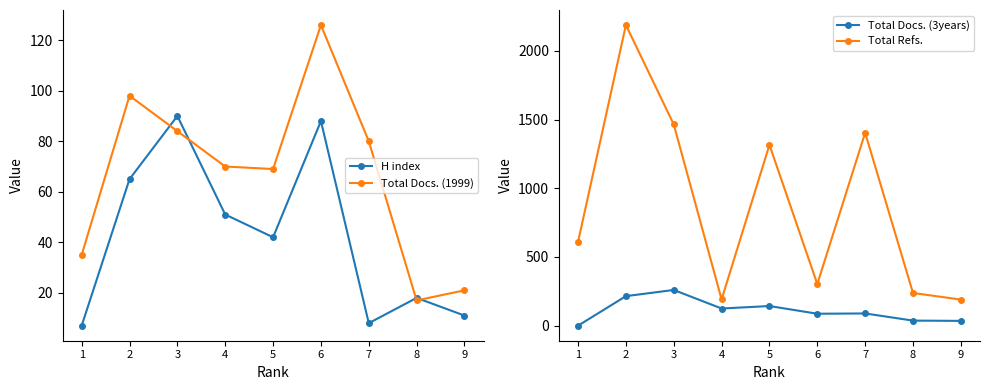

Which series has the largest total across all categories?

Total Refs.